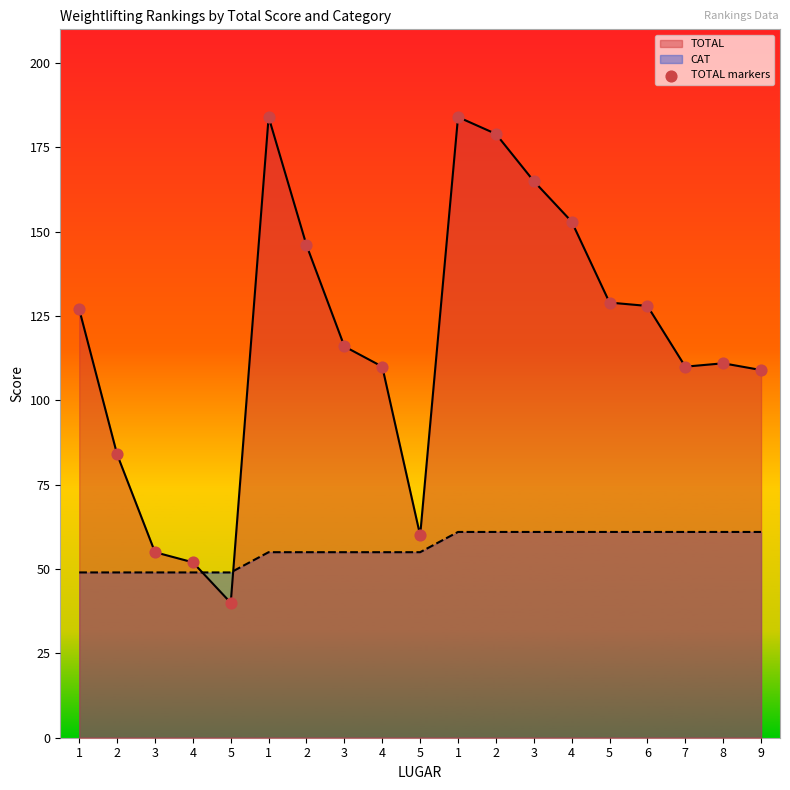

What is the change in value from 1 to 3?

-68